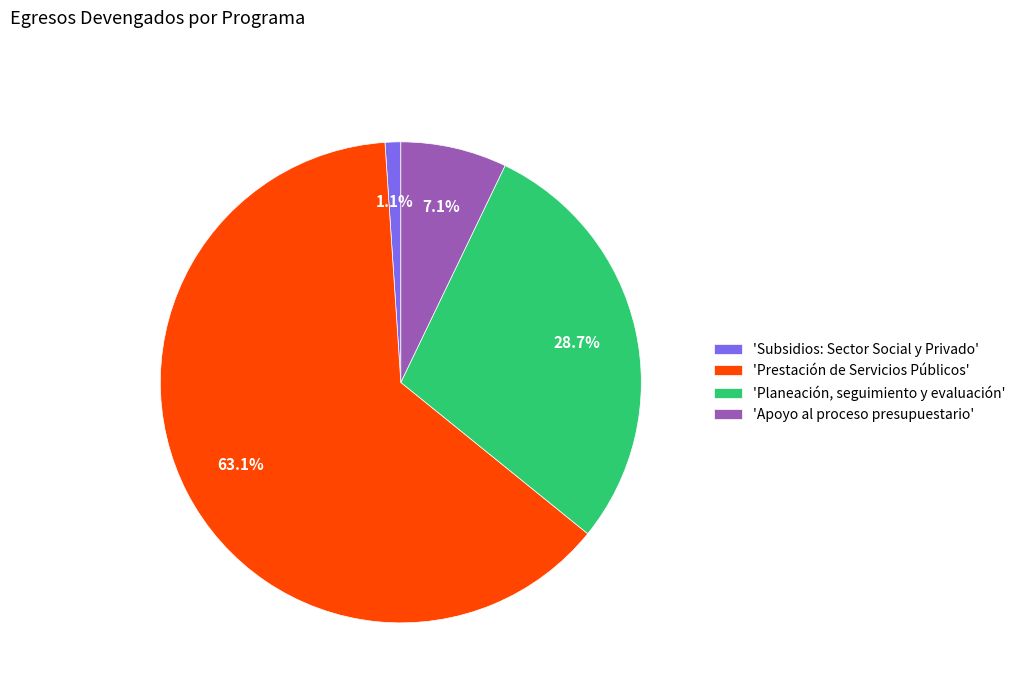

Count the number of slices in the pie.

4